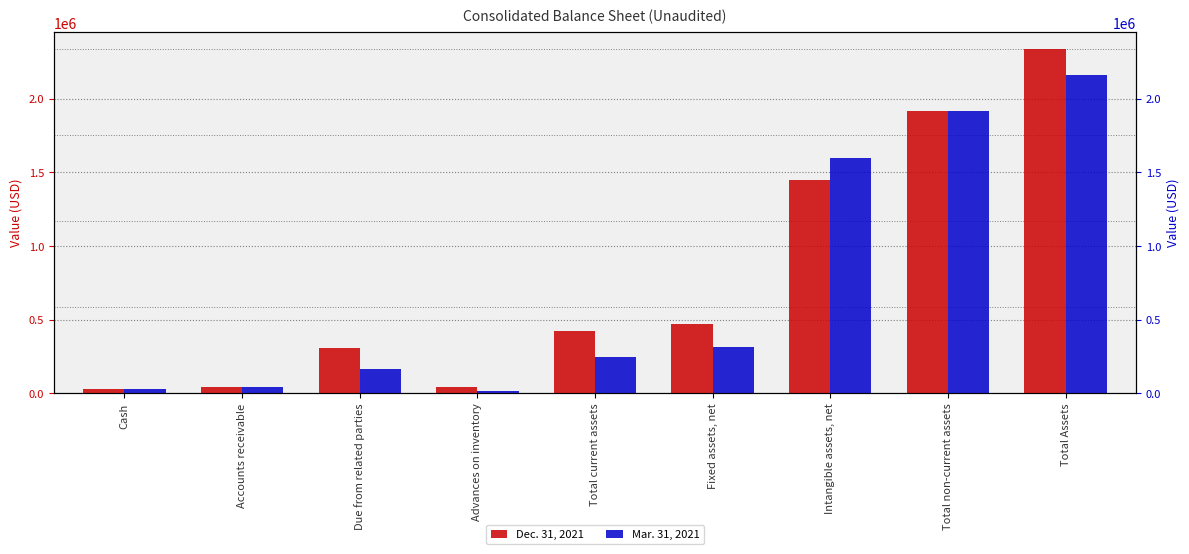

What are all the series names shown in the legend?

Dec. 31, 2021, Mar. 31, 2021